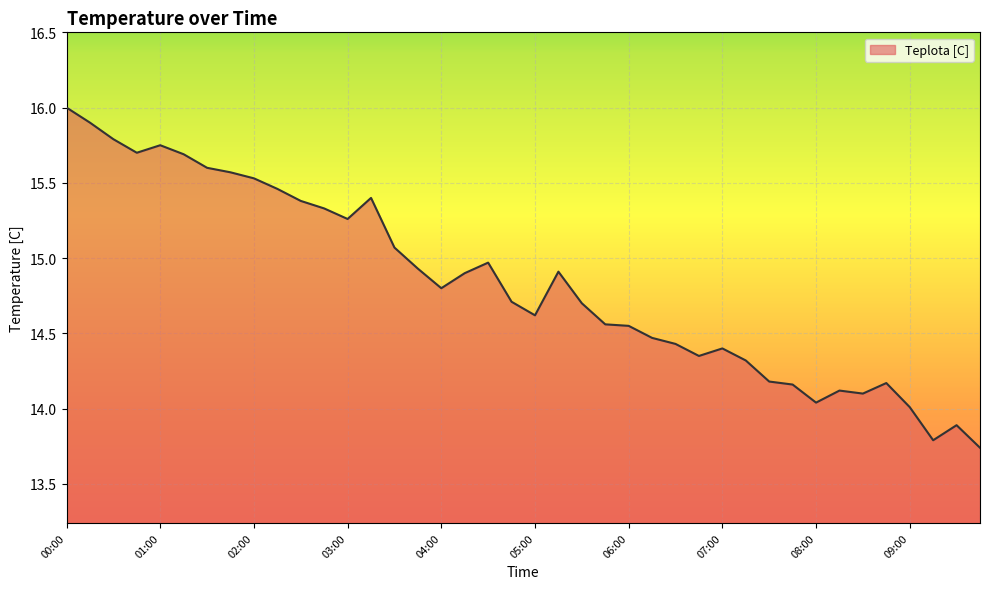

What is the maximum value shown in the chart?

16.0